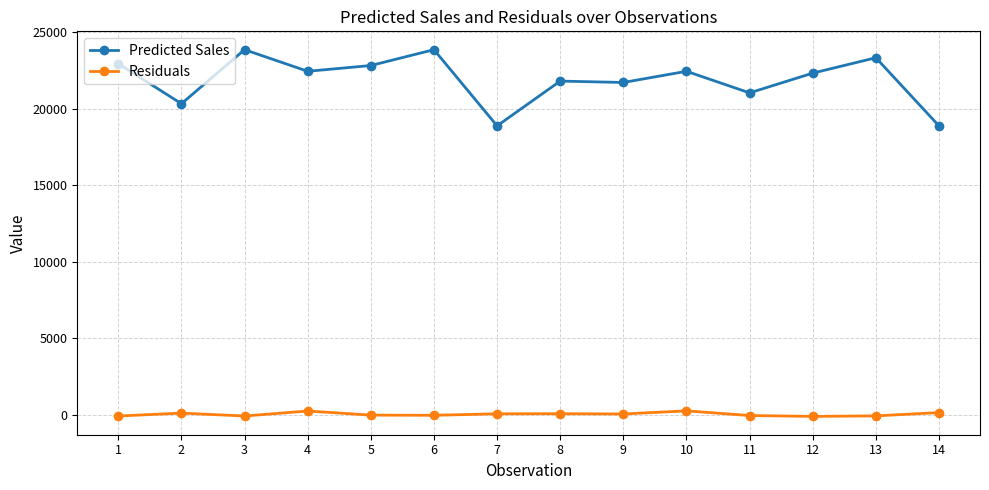

The Predicted Sales series shows 39904.8 at 12. True or false?

False